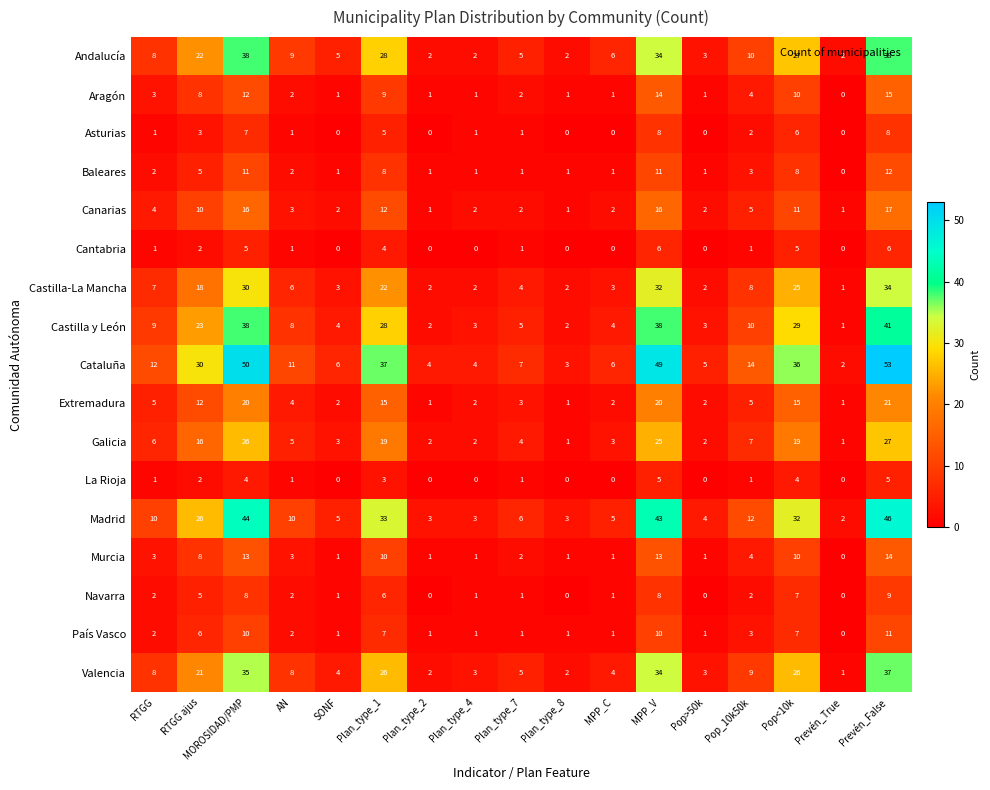

True or false: Cataluña has a value of 4 at Plan_type_4.

True